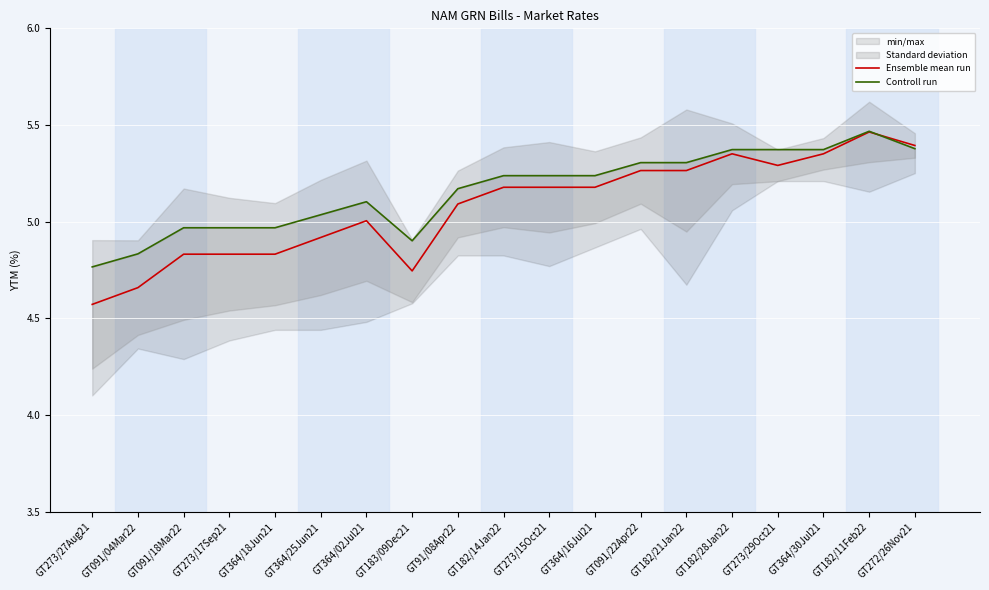

Which series has the widest spread of values?

Ensemble mean run